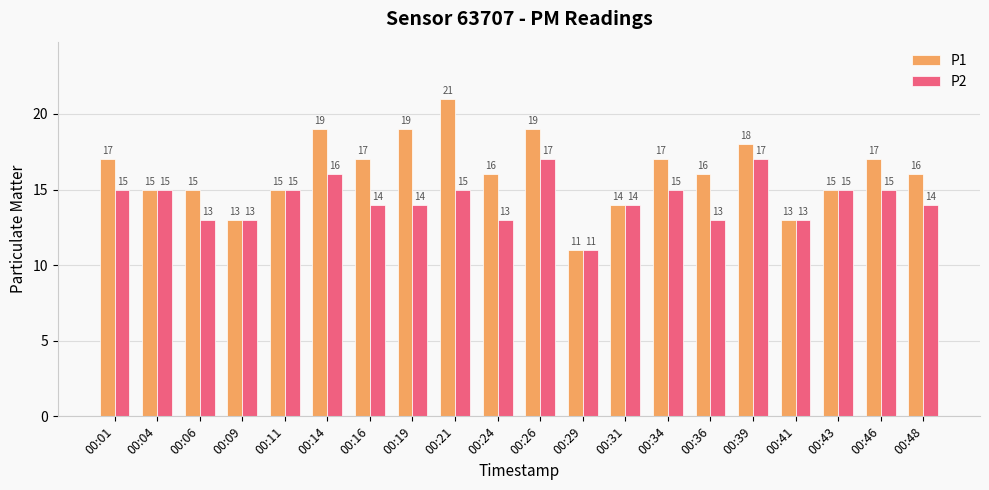

Which series changed the most between 00:04 and 00:46?

P1